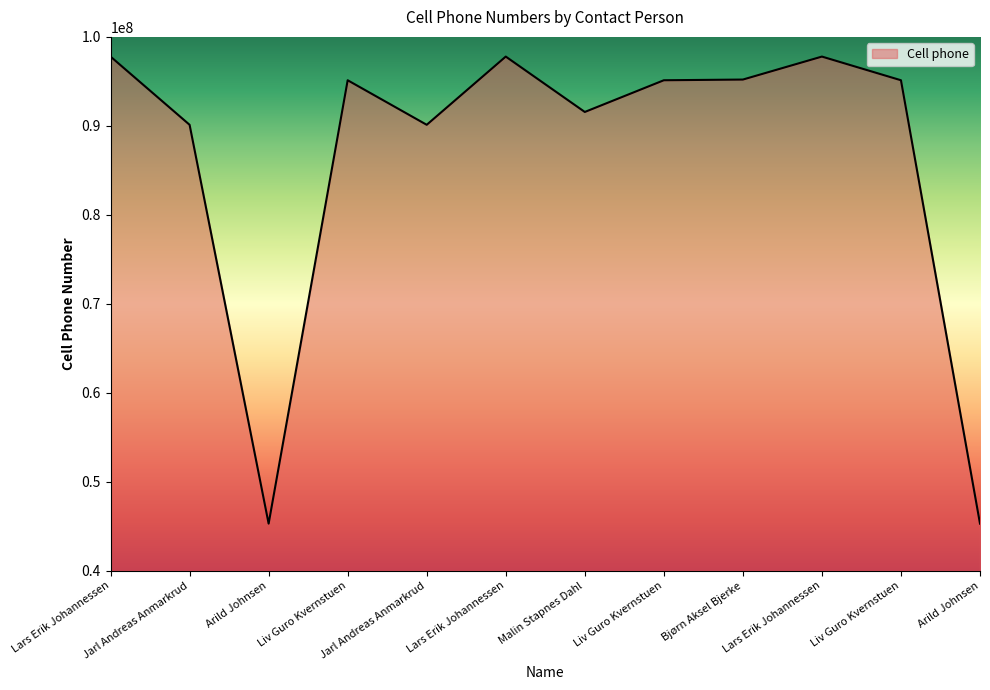

Does the chart display data point markers on the line(s)?

No